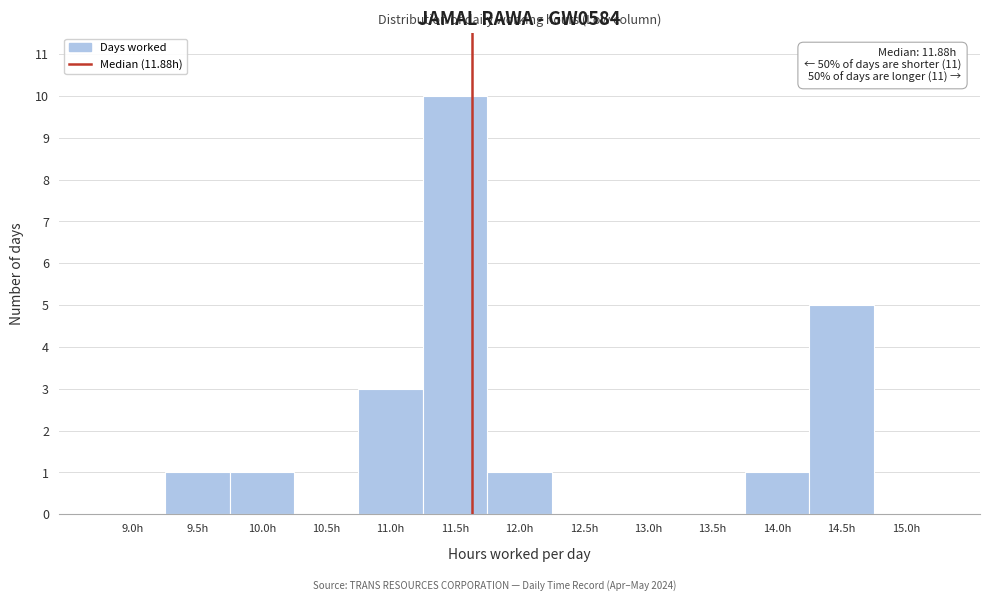

Reading right to left, what are all the values shown in this chart?

15.0h=0	14.5h=5	14.0h=1	13.5h=0	13.0h=0	12.5h=0	12.0h=1	11.5h=10	11.0h=3	10.5h=0	10.0h=1	9.5h=1	9.0h=0